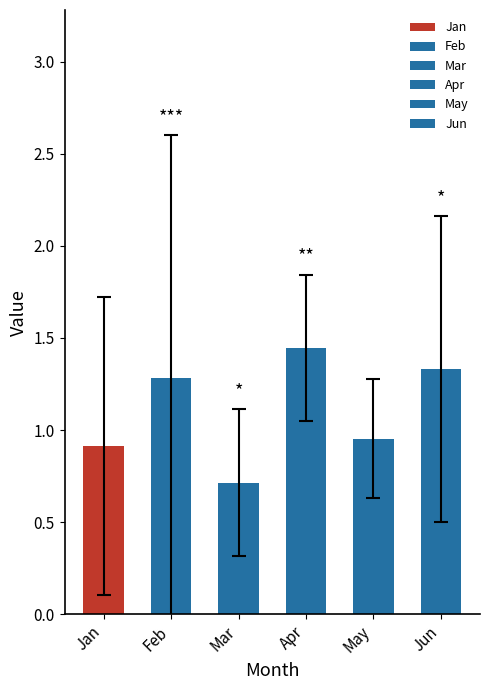

What is the value of the 6th bar from the left?

1.3